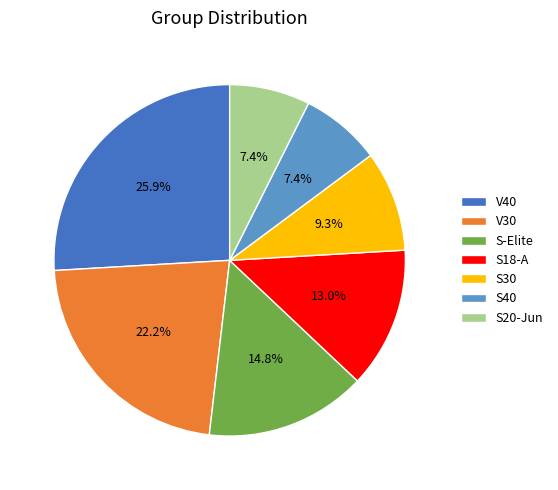

What percentage is the V30 slice, to the nearest percent?

22%